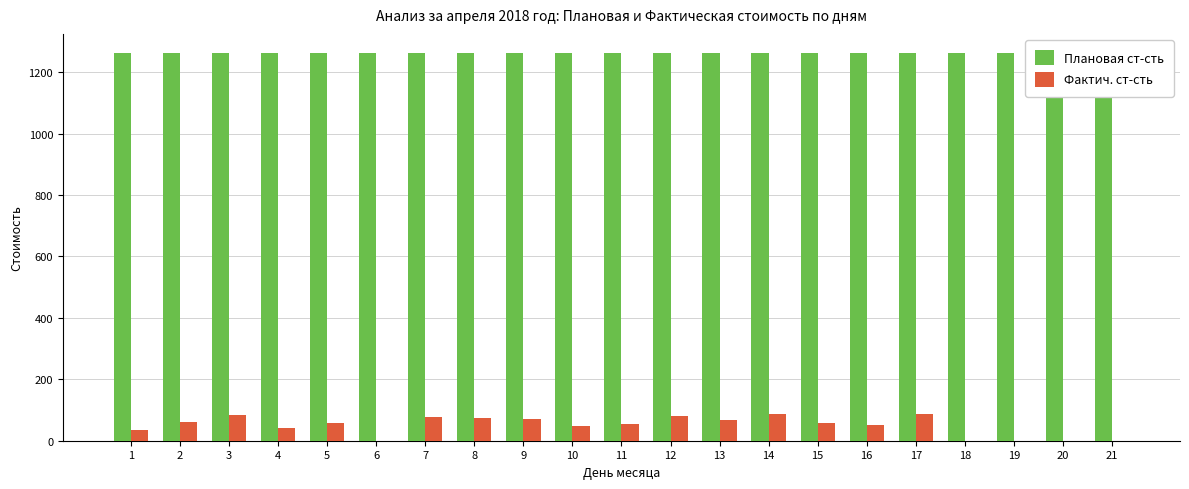

What is the value of the Плановая ст-сть bar at the 8th from the left?

1261.5